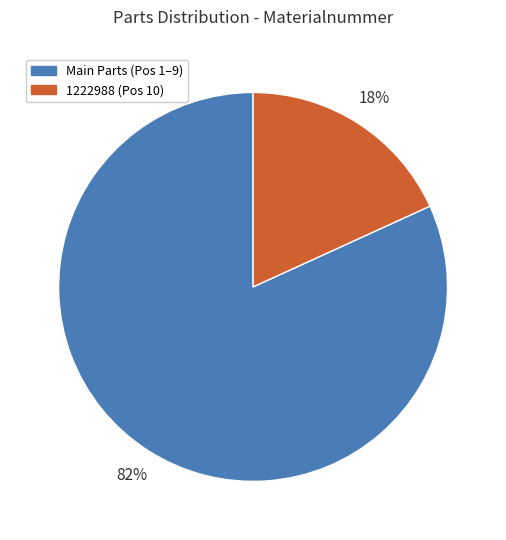

To the nearest percent, what is the difference between the largest and smallest slice percentages?

64%